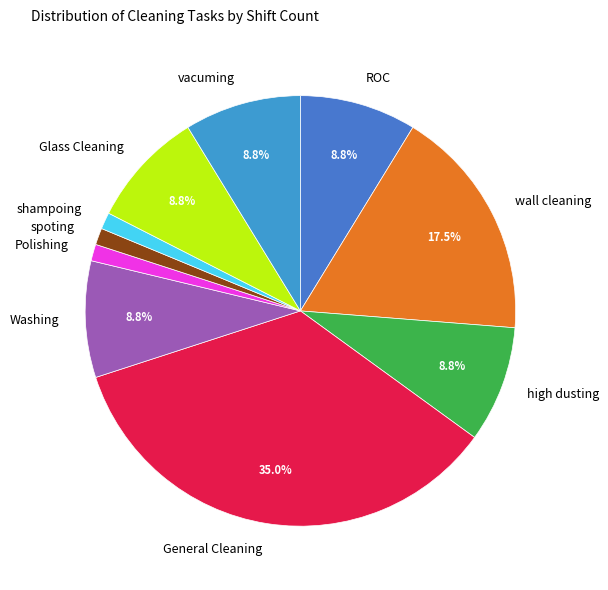

Does vacuming account for over 50% of the chart?

No